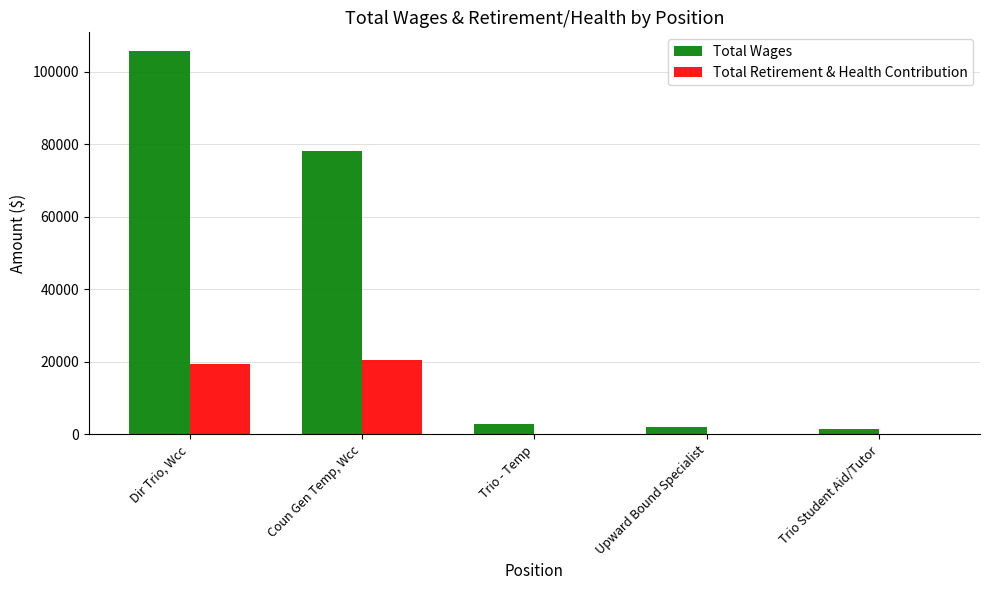

Which series has the largest range (max minus min)?

Total Wages